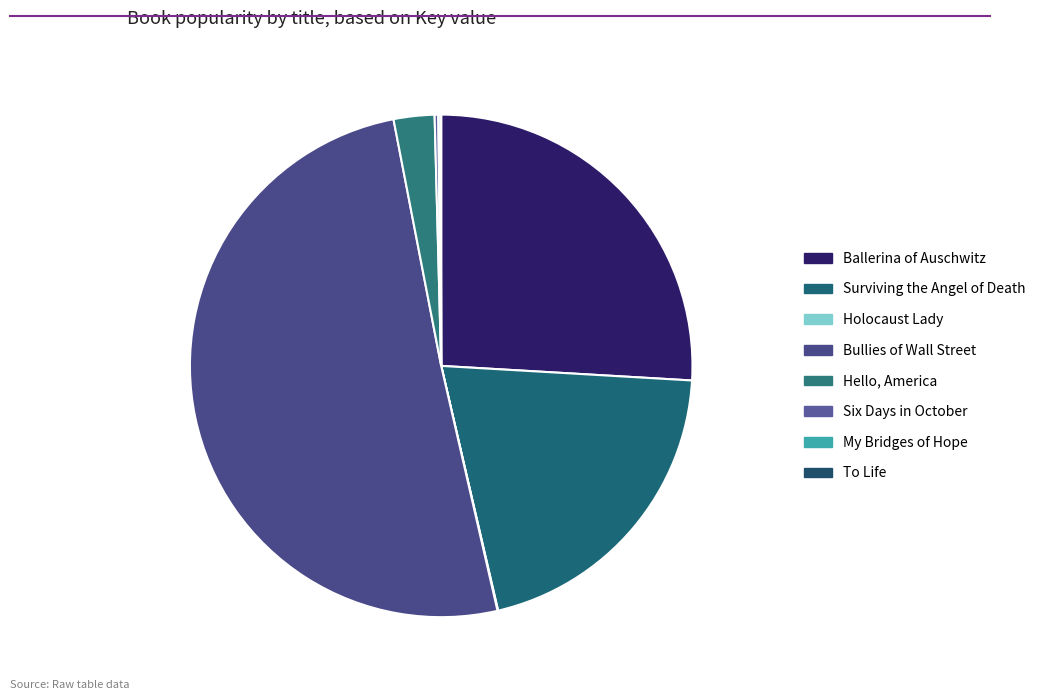

To the nearest percent, what is the difference between the Bullies of Wall Street and Surviving the Angel of Death slice percentages?

30%